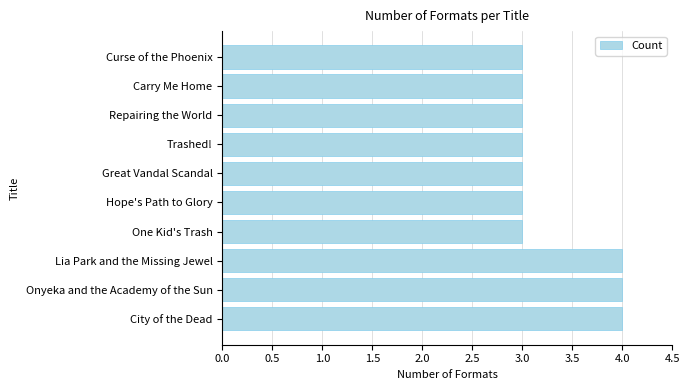

Approximately how many times larger is the value at Curse of the Phoenix compared to Trashed!?

1.0